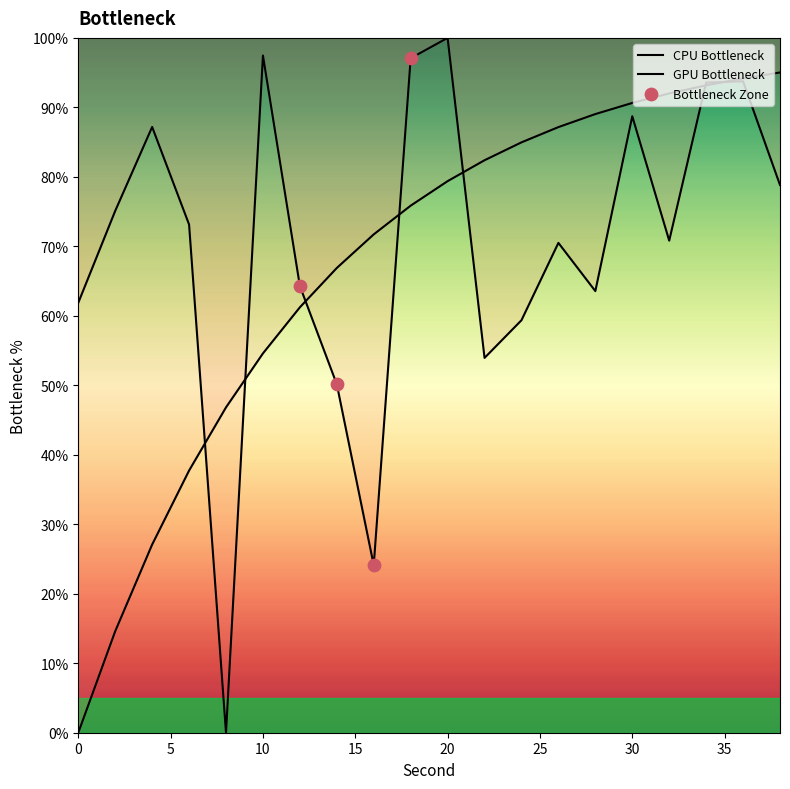

What is the change in value from 2 to 30?

+13.6